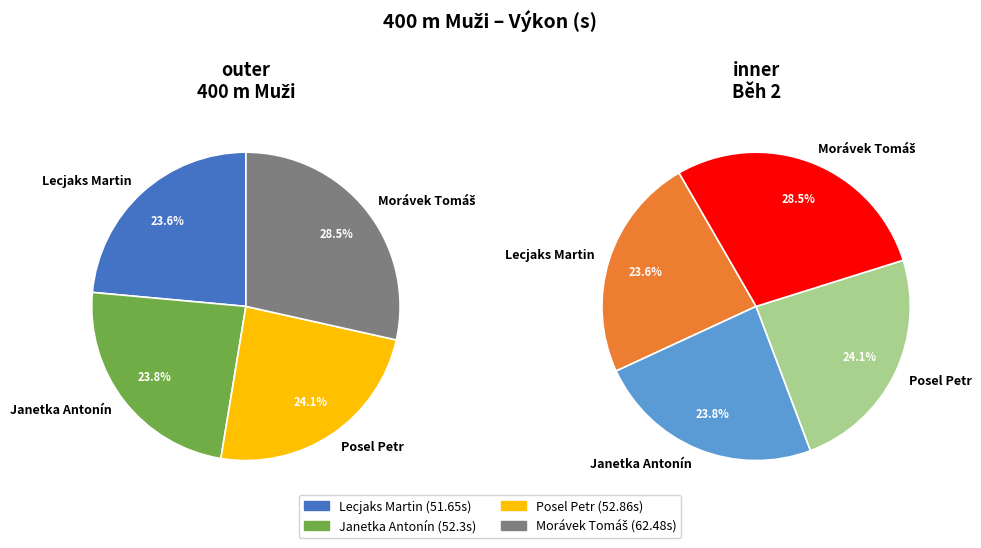

How many slices are in this pie chart?

4